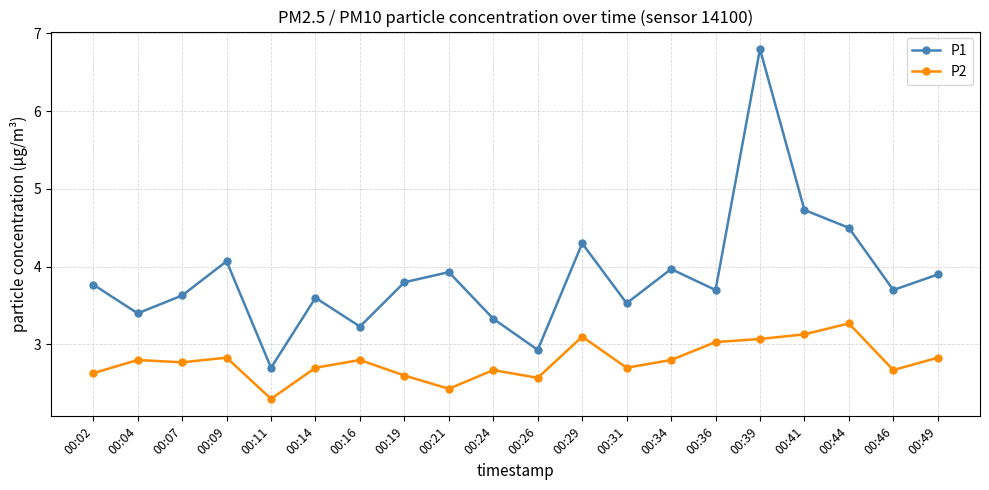

What is the smallest value displayed?

2.3